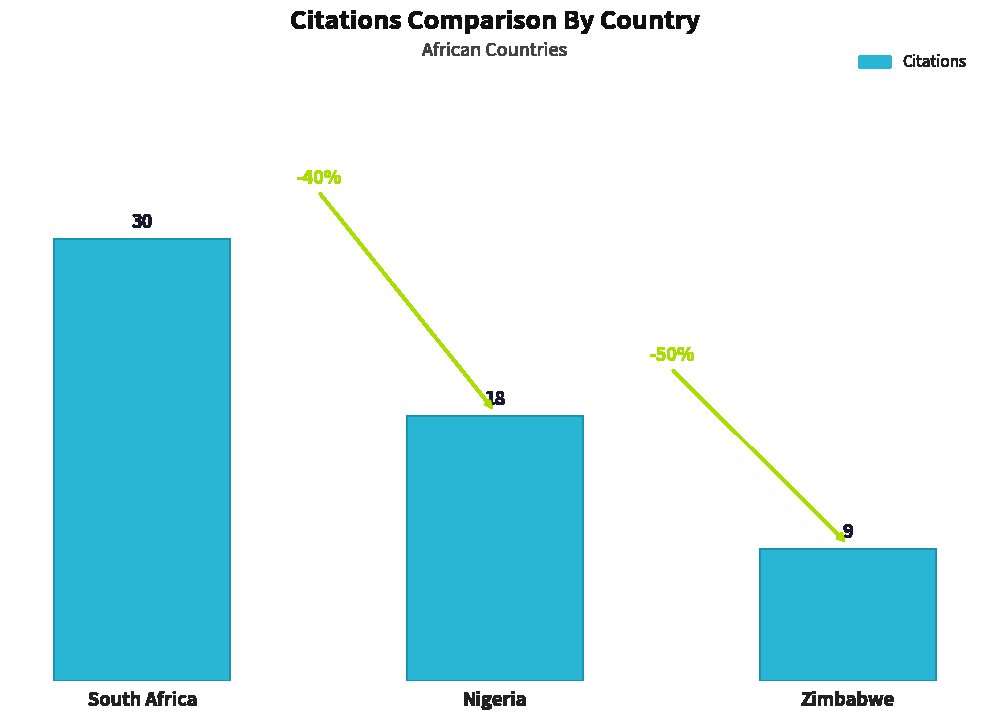

Reading left to right, transcribe all the data shown in this chart.

South Africa=30	Nigeria=18	Zimbabwe=9